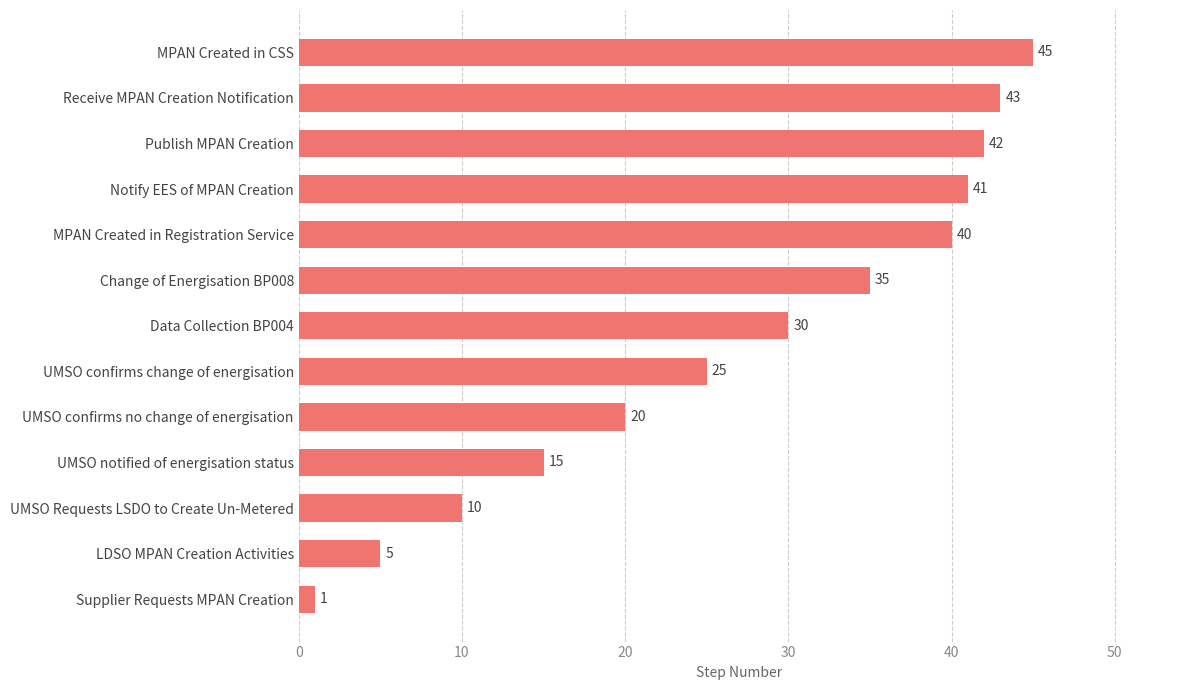

True or false: the data shows 43 at Receive MPAN Creation Notification.

True